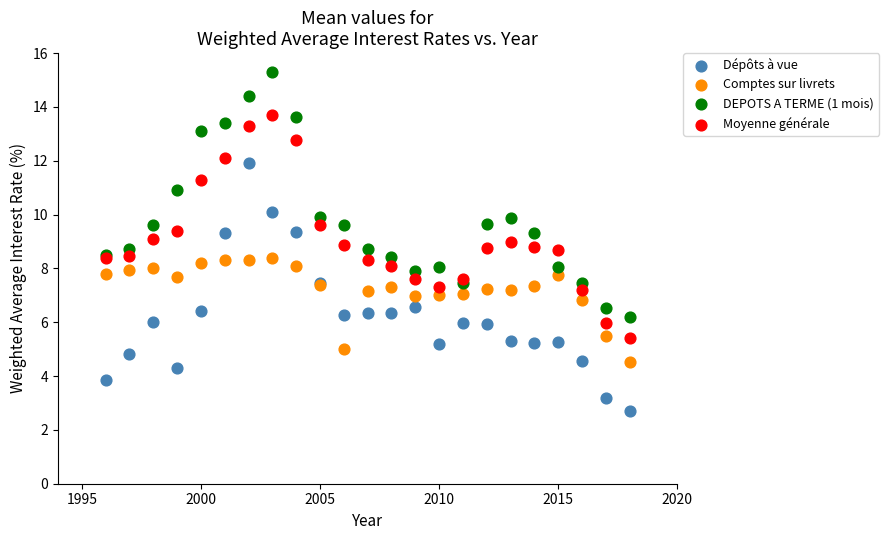

Which series contains the highest Y value?

DEPOTS A TERME (1 mois)